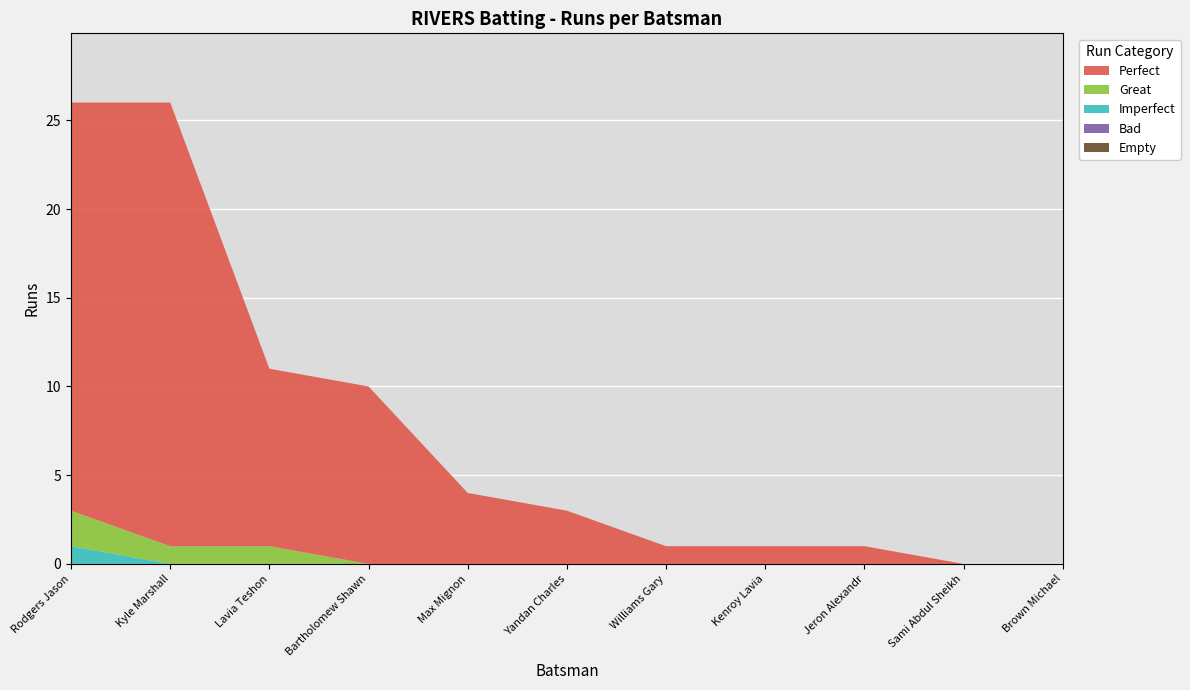

Which series changed the most between Kenroy Lavia and Kyle Marshall?

Perfect